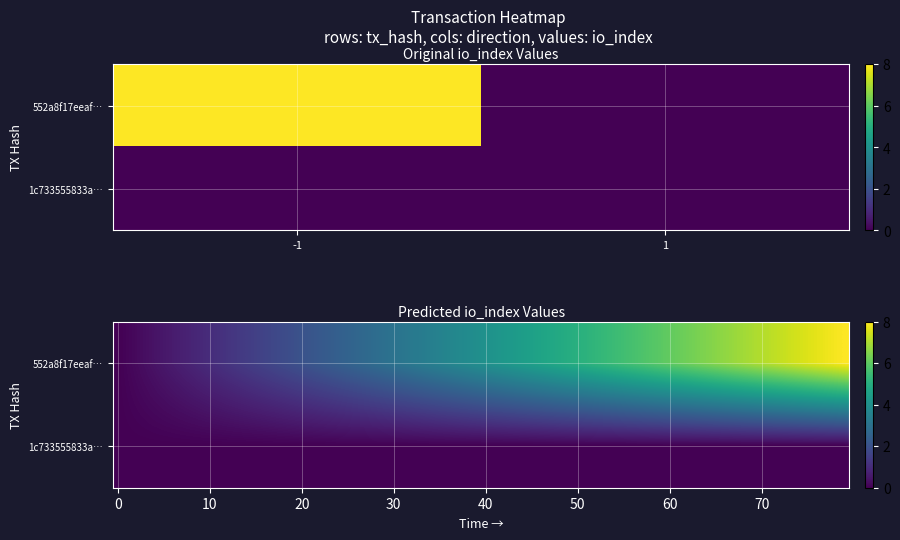

List the series in order of their overall mean, lowest first.

1c733555833a49f5e536373f009c707cc895b09, 552a8f17eeaf9dabb2a41dee060dfae0e3a760b